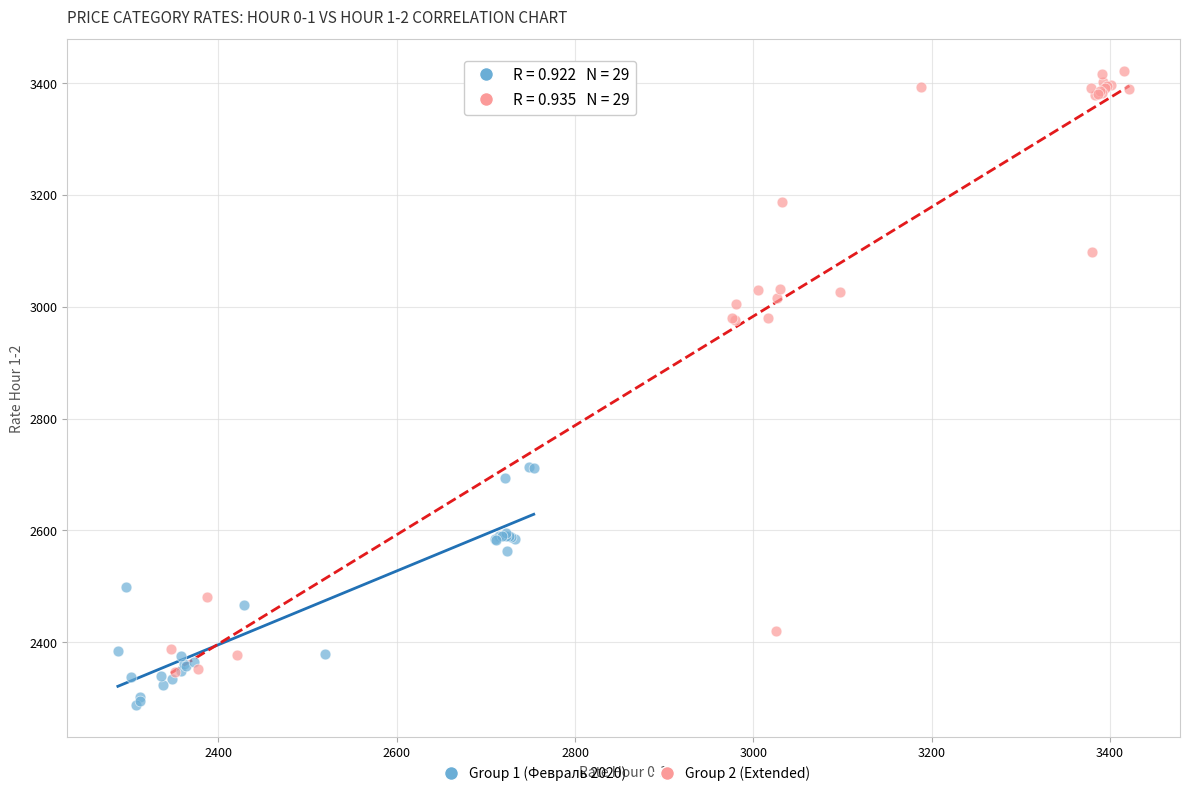

Which series contains the lowest Y value?

Group 1 (Февраль 2020)